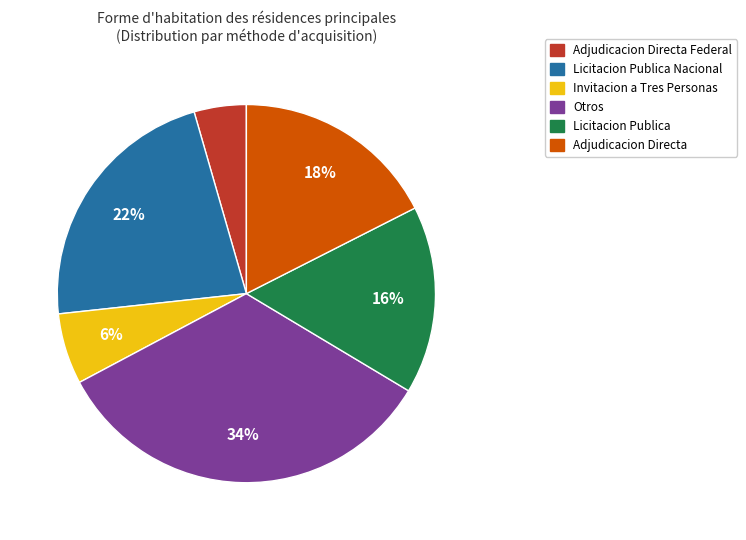

Rank the categories by value from lowest to highest.

Adjudicacion Directa Federal, Invitacion a Tres Personas, Licitacion Publica, Adjudicacion Directa, Licitacion Publica Nacional, Otros